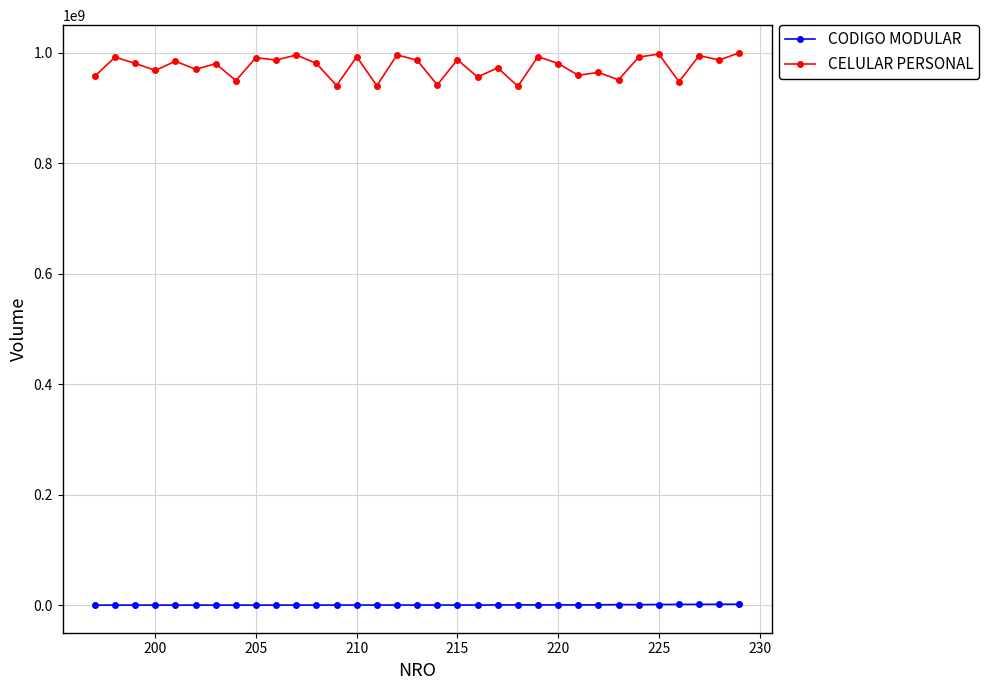

What is the difference between the maximum and minimum values in the CELULAR PERSONAL series?

60745503